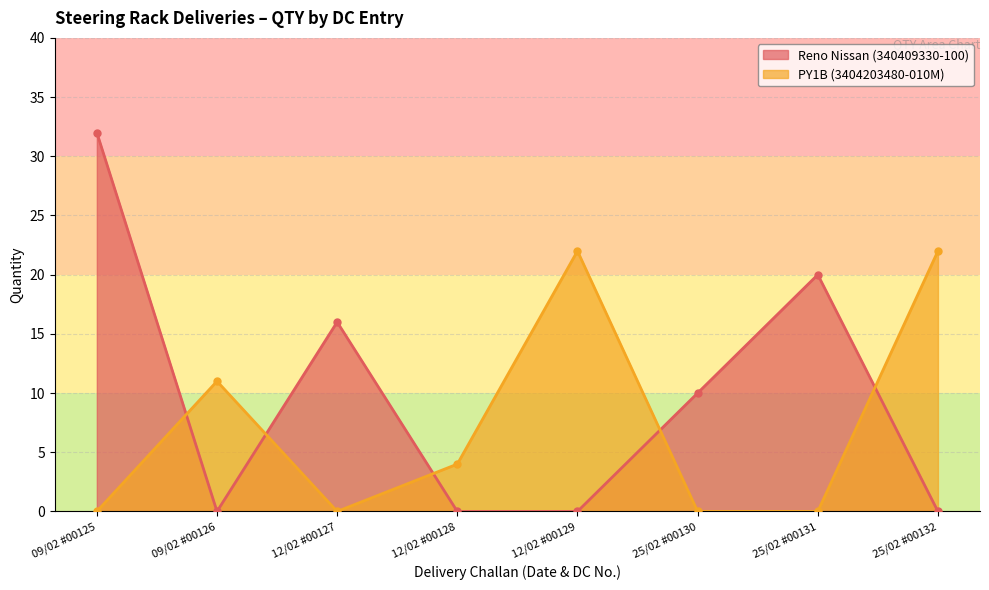

What is the highest value of the Reno Nissan (340409330-100) series?

32